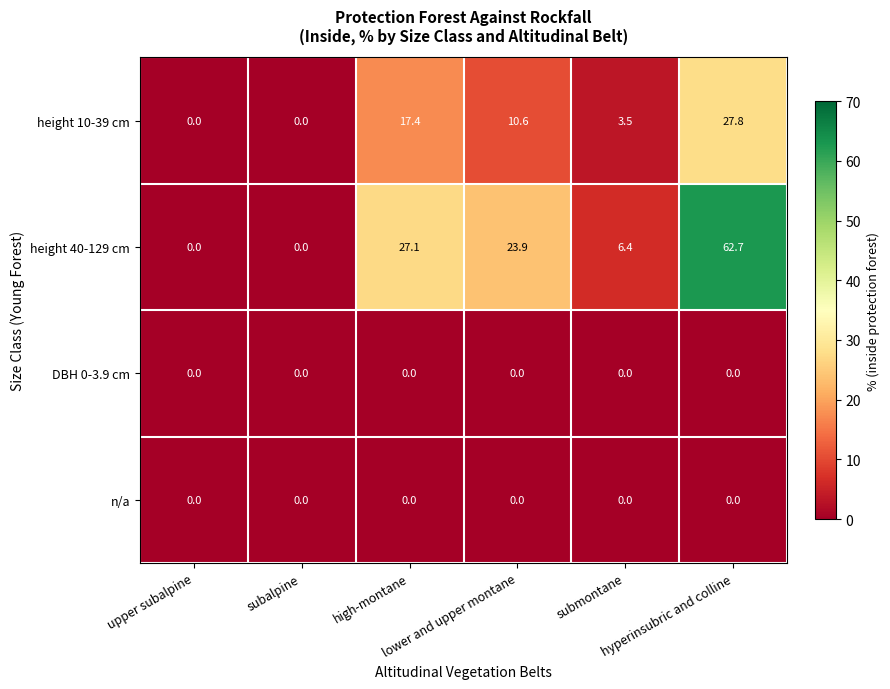

What is the greatest value displayed?

62.7